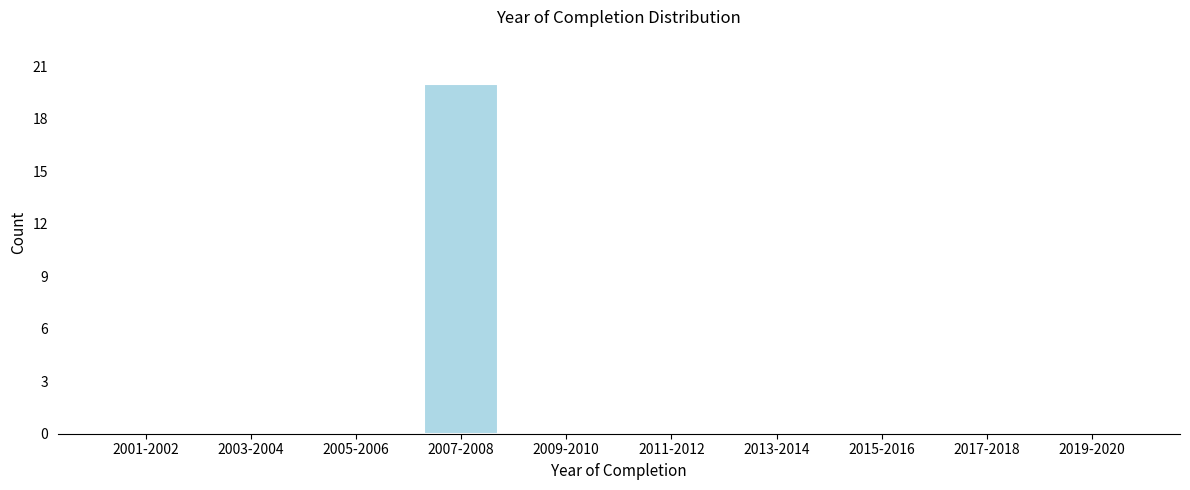

Reading left to right, list all the values displayed in this chart.

2001-2002=0	2003-2004=0	2005-2006=0	2007-2008=20	2009-2010=0	2011-2012=0	2013-2014=0	2015-2016=0	2017-2018=0	2019-2020=0